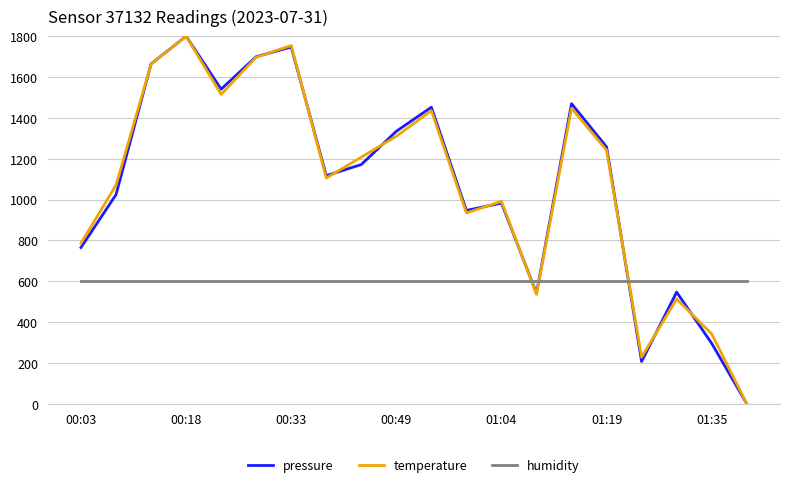

True or false: pressure and humidity intersect in this chart.

True